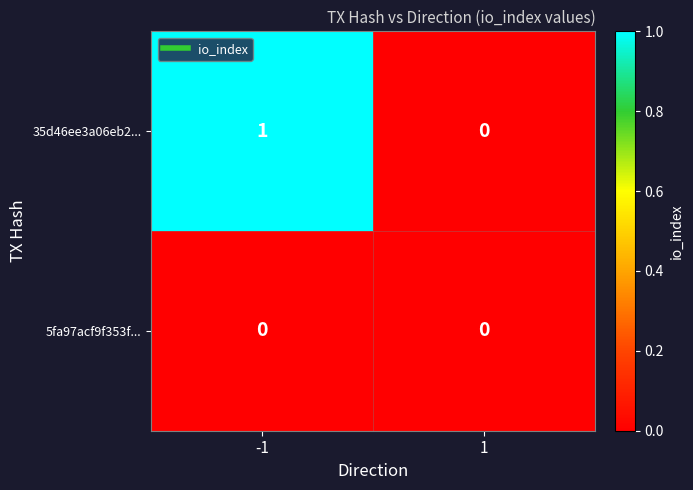

True or false: 5fa97acf9f353f... has a value of 0 at 1.

True